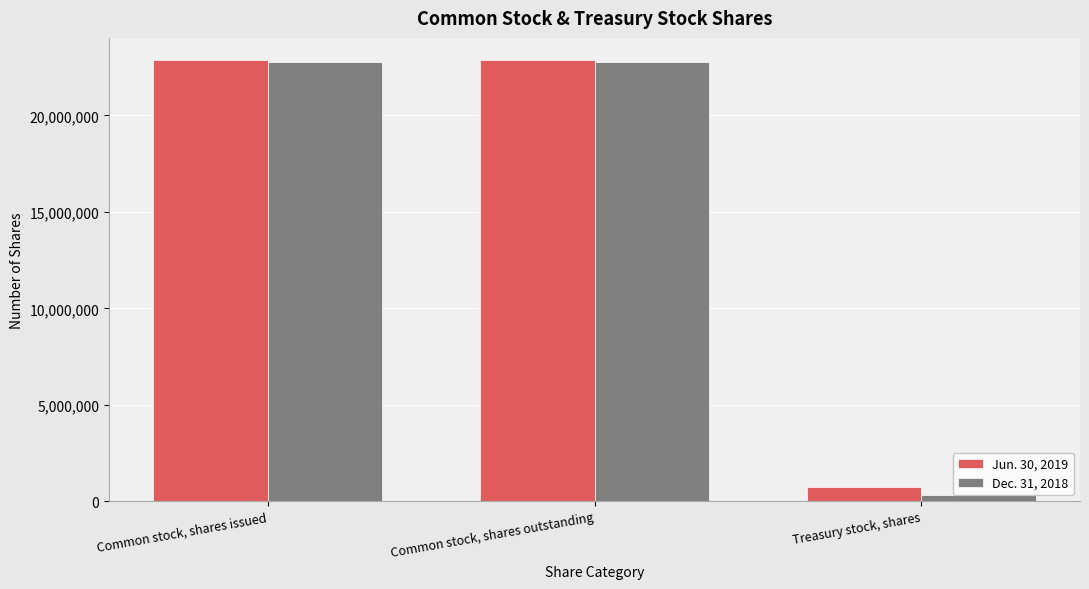

What is the maximum value shown in the chart?

22879409